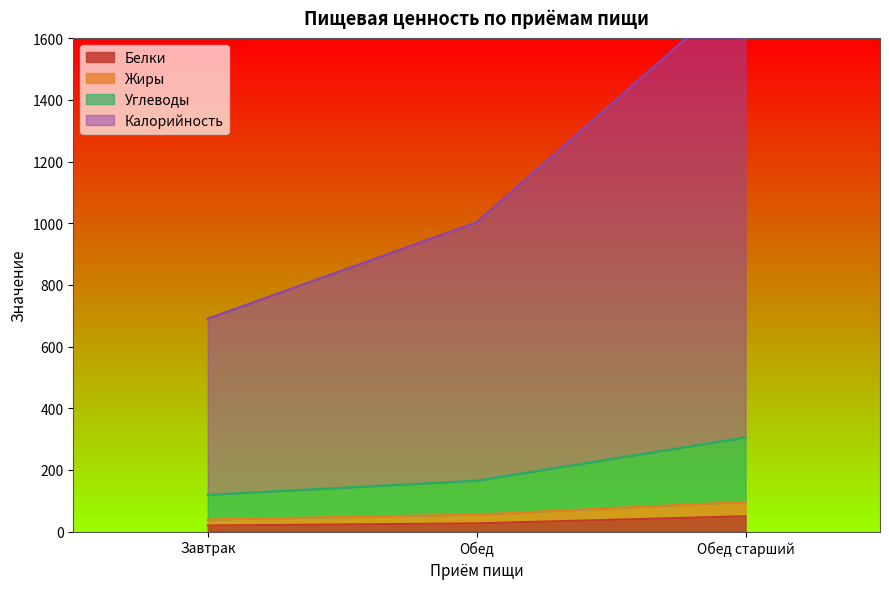

At which category is the sum across all series the highest?

Обед старший